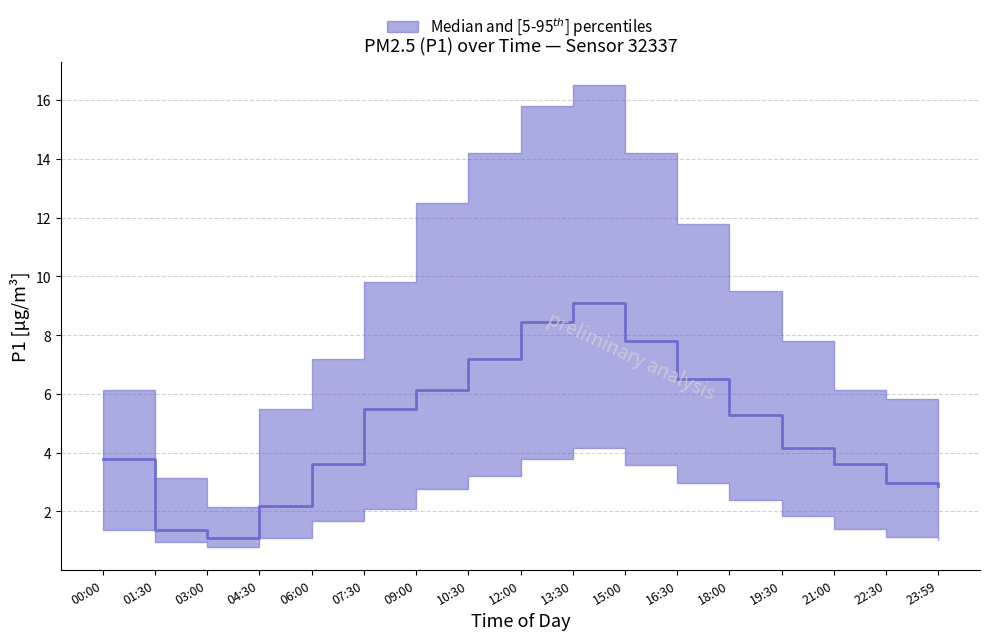

What is the difference between the second highest and second lowest values in the P1_p05 series?

2.8